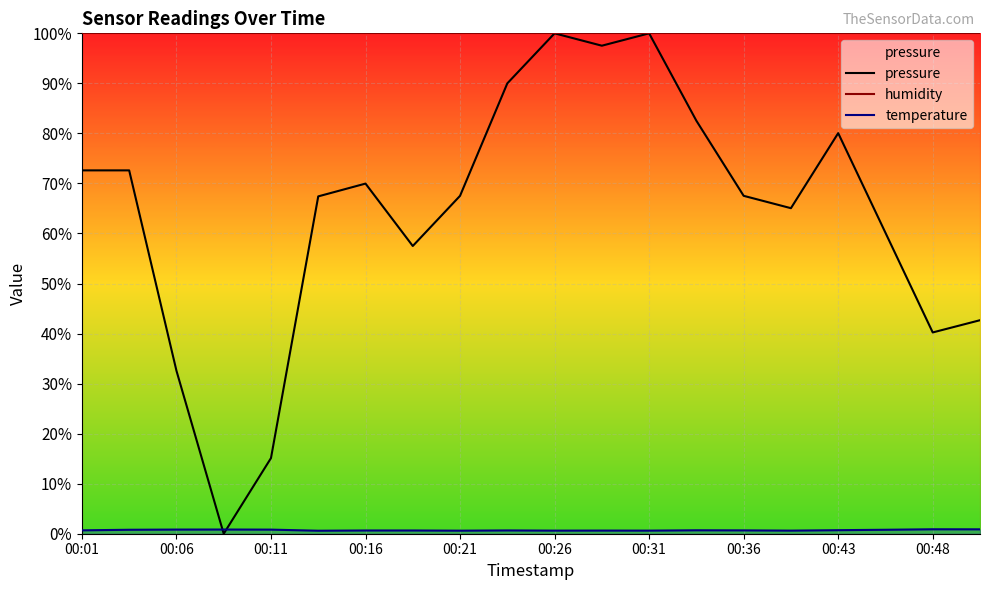

True or false: temperature has a value of 0.7 at 00:01.

True